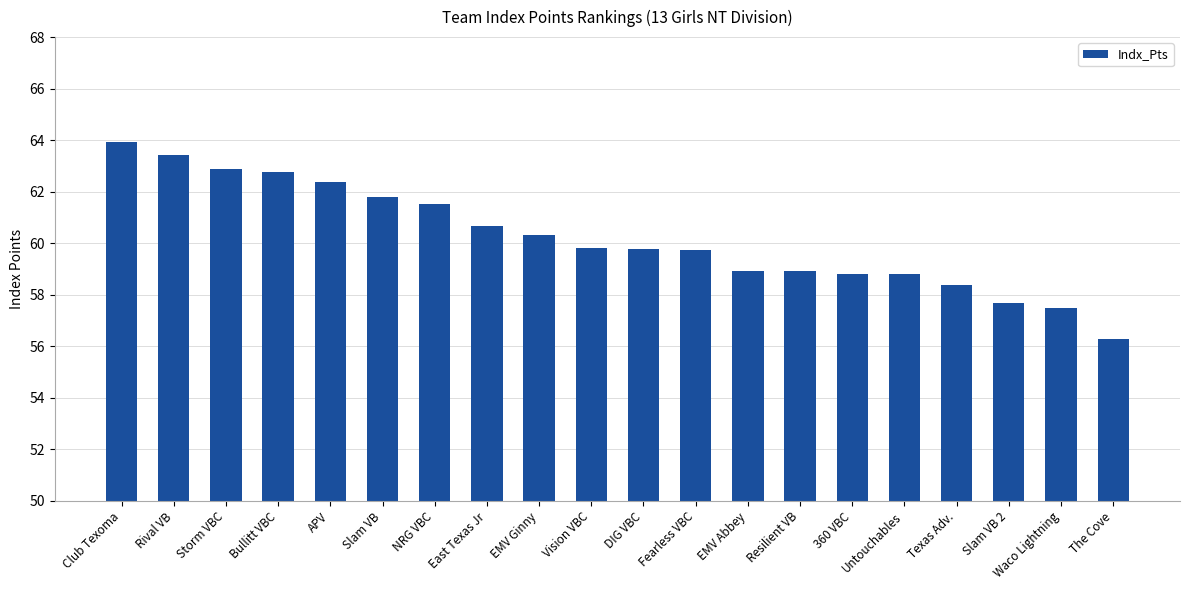

What position from the right is Resilient VB?

7